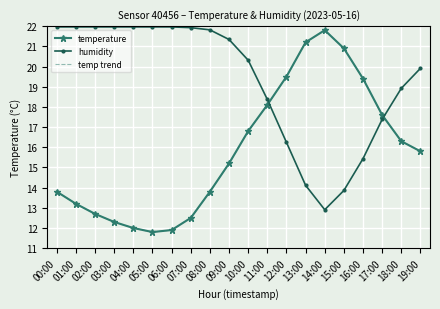

Reading left to right, what are all the values shown in this chart?

temperature: 00:00=13.8	01:00=13.2	02:00=12.7	03:00=12.3	04:00=12.0	05:00=11.8	06:00=11.9	07:00=12.5	08:00=13.8	09:00=15.2	10:00=16.8	11:00=18.1	12:00=19.5	13:00=21.2	14:00=21.8	15:00=20.9	16:00=19.4	17:00=17.6	18:00=16.3	19:00=15.8
humidity: 00:00=22.0	01:00=22.0	02:00=22.0	03:00=22.0	04:00=22.0	05:00=22.0	06:00=22.0	07:00=21.9	08:00=21.8	09:00=21.3	10:00=20.3	11:00=18.4	12:00=16.2	13:00=14.1	14:00=12.9	15:00=13.9	16:00=15.4	17:00=17.4	18:00=18.9	19:00=19.9
temp trend: 00:00=13.8	01:00=13.2	02:00=12.7	03:00=12.3	04:00=12.0	05:00=11.8	06:00=11.9	07:00=12.5	08:00=13.8	09:00=15.2	10:00=16.8	11:00=18.1	12:00=19.5	13:00=21.2	14:00=21.8	15:00=20.9	16:00=19.4	17:00=17.6	18:00=16.3	19:00=15.8